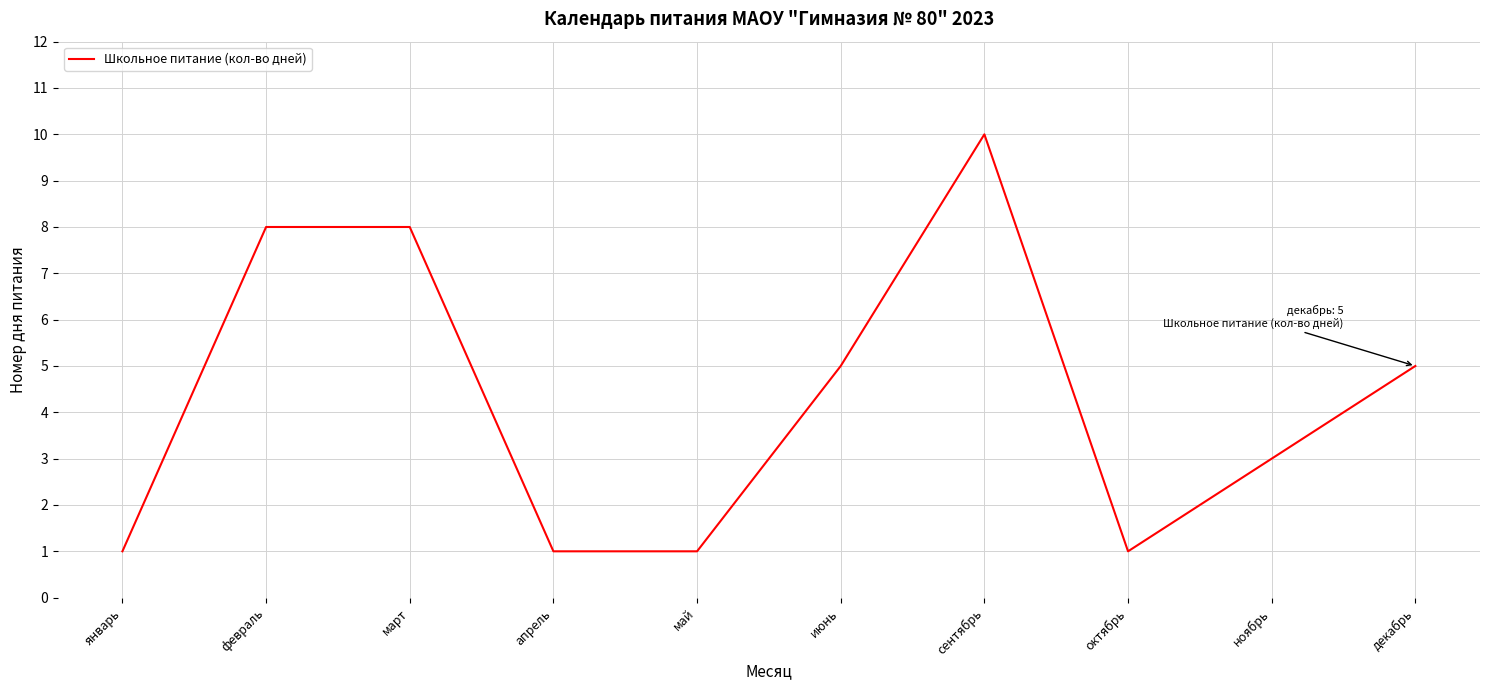

True or false: there are more than 2 points higher than both neighbors.

False